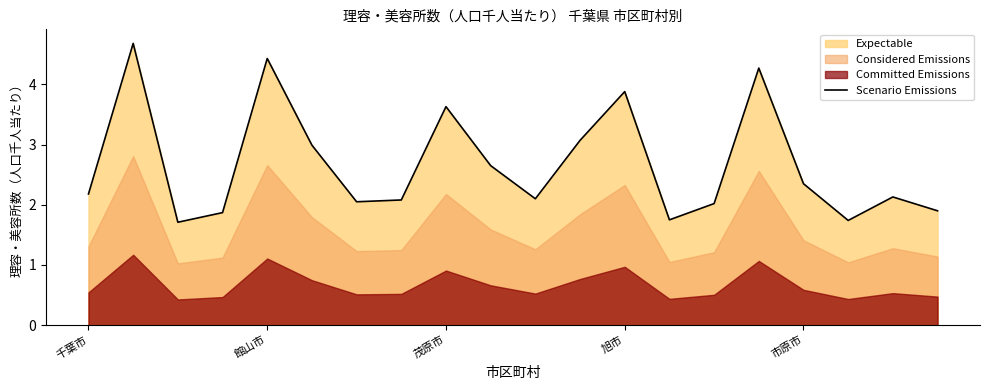

How many interior local valleys (lower than both neighbors) does the data have?

5